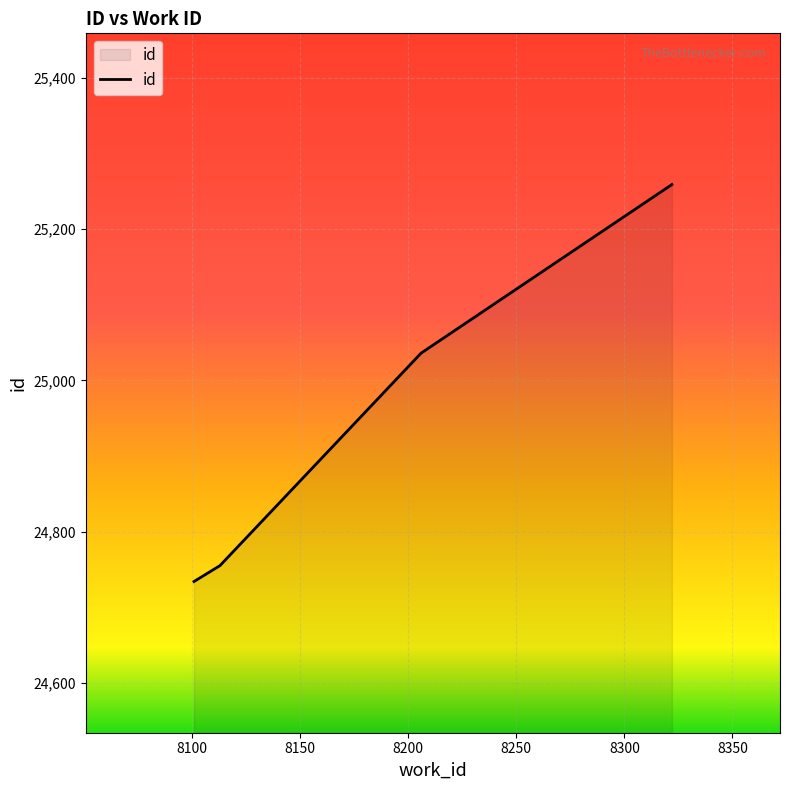

What is the maximum value shown in the chart?

25259